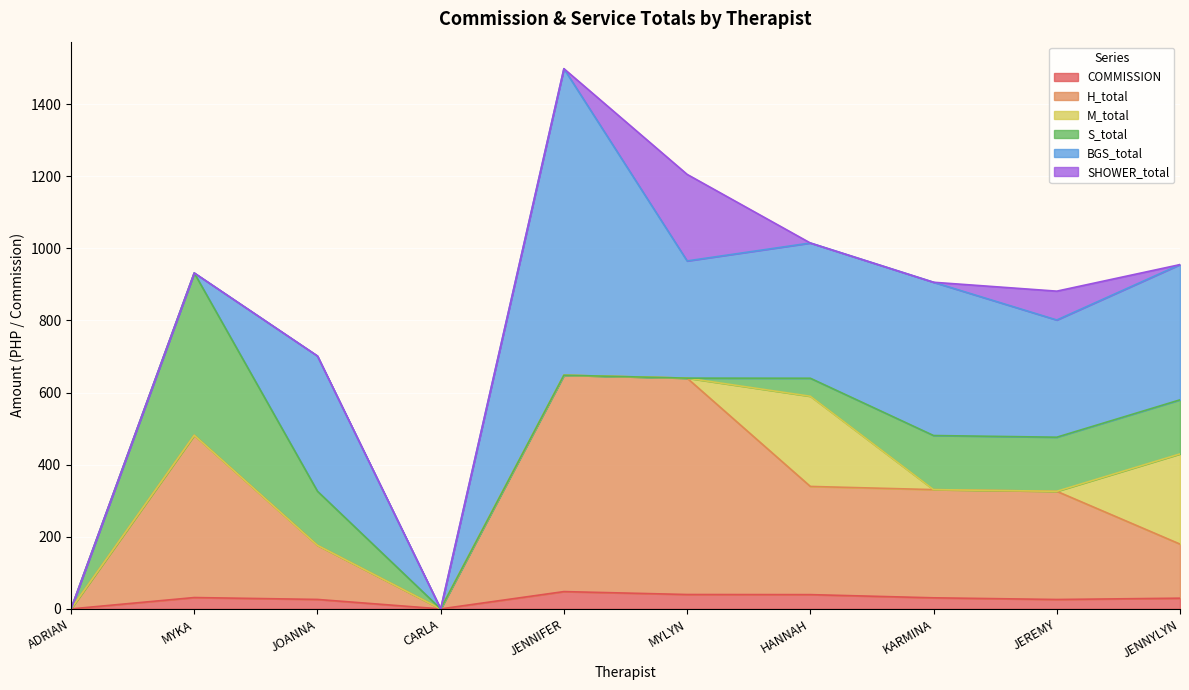

How many values in the S_total series exceed 150?

1